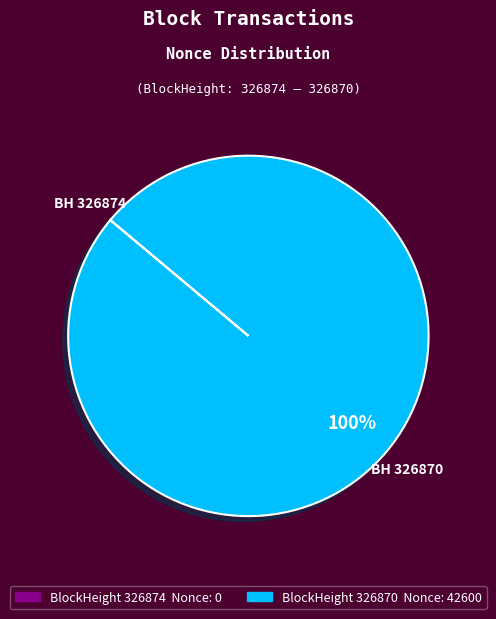

To the nearest percent, what is the difference between the largest and smallest slice percentages?

100%